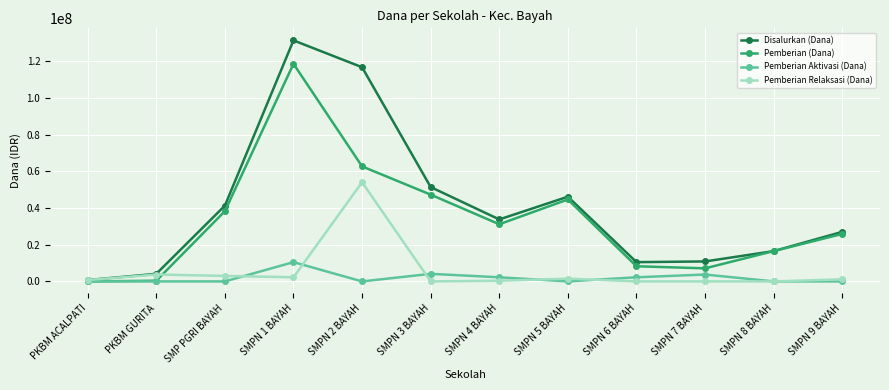

How many lines are shown in the chart?

4